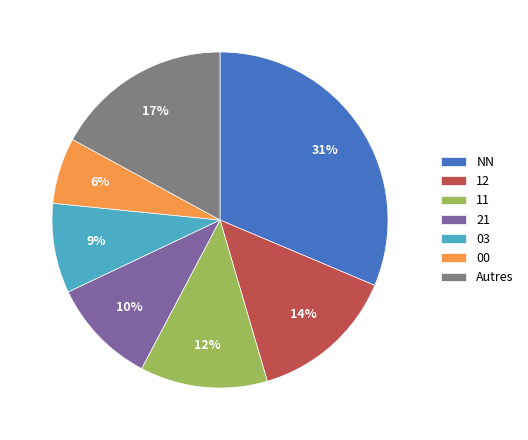

True or false: 00 accounts for 17% of the total.

False